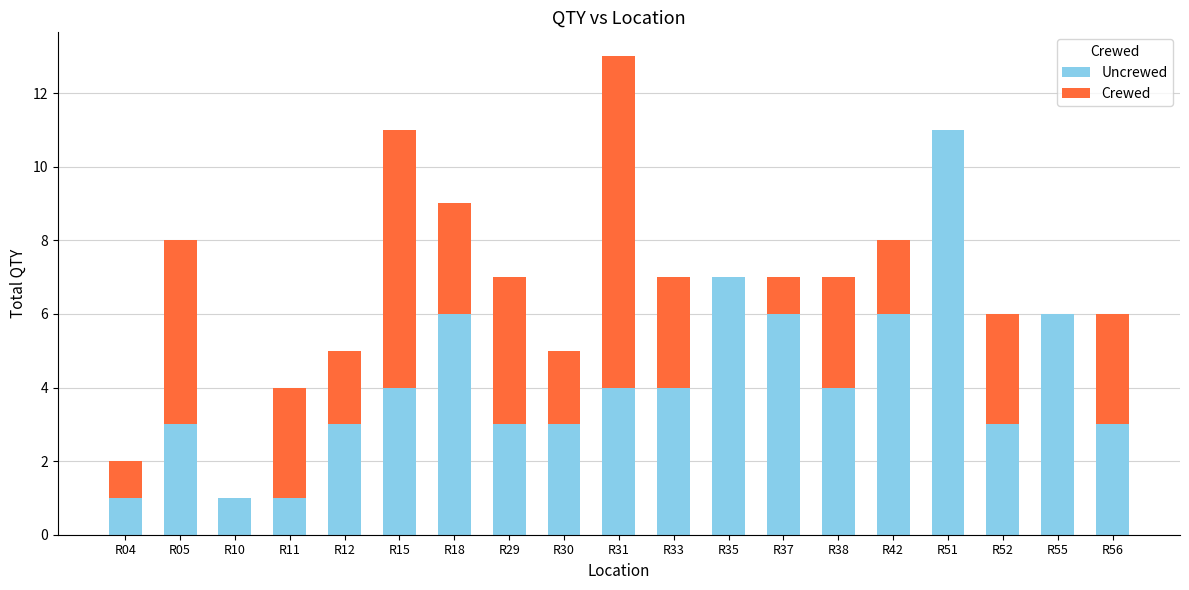

What is the sum of all Uncrewed values?

79